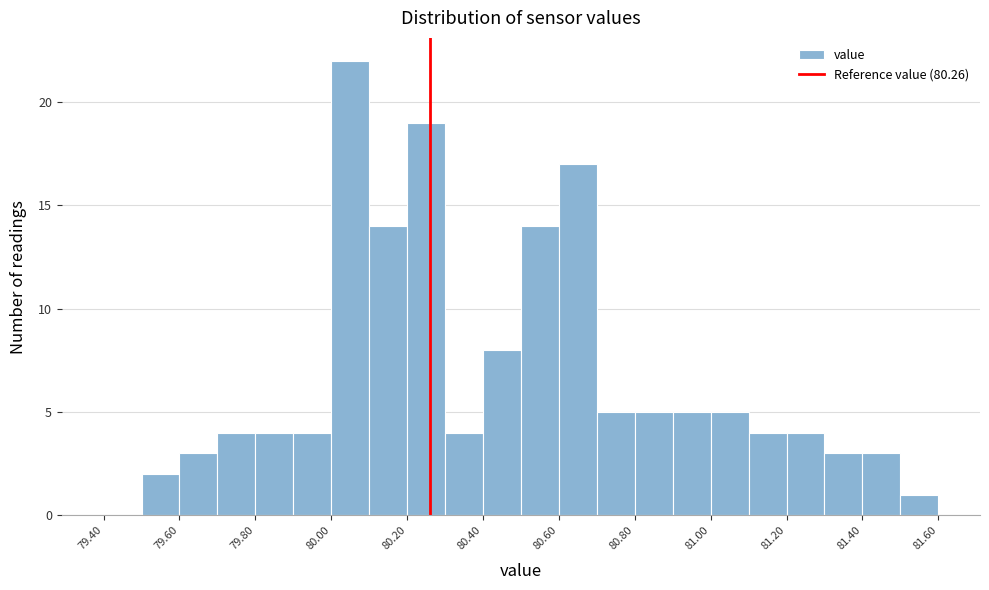

Reading left to right, list every bar in this chart as the range it spans on the x-axis followed by its height. The values are not printed on the chart, so give them approximately, as read against the axis.

79.4 to 79.5: 0
79.5 to 79.6: 2
79.6 to 79.7: 3
79.7 to 79.8: 4
79.8 to 79.9: 4
79.9 to 80.0: 4
80.0 to 80.1: 22
80.1 to 80.2: 14
80.2 to 80.3: 19
80.3 to 80.4: 4
80.4 to 80.5: 8
80.5 to 80.6: 14
80.6 to 80.7: 17
80.7 to 80.8: 5
80.8 to 80.9: 5
80.9 to 81.0: 5
81.0 to 81.1: 5
81.1 to 81.2: 4
81.2 to 81.3: 4
81.3 to 81.4: 3
81.4 to 81.5: 3
81.5 to 81.6: 1